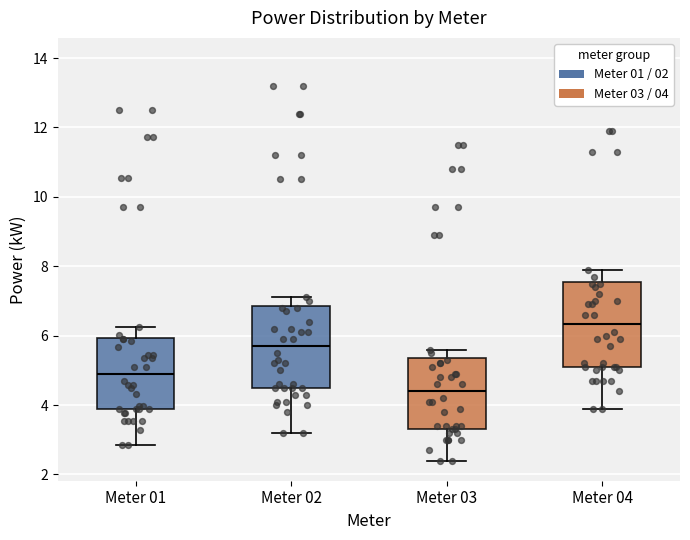

Which box has the lowest median line?

Meter 03